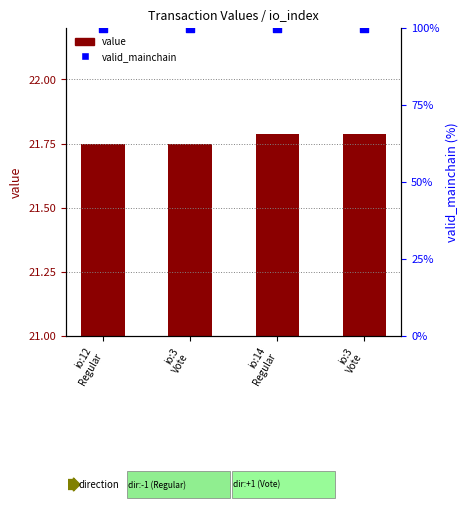

What are all the series names shown in the legend?

value, valid_mainchain %